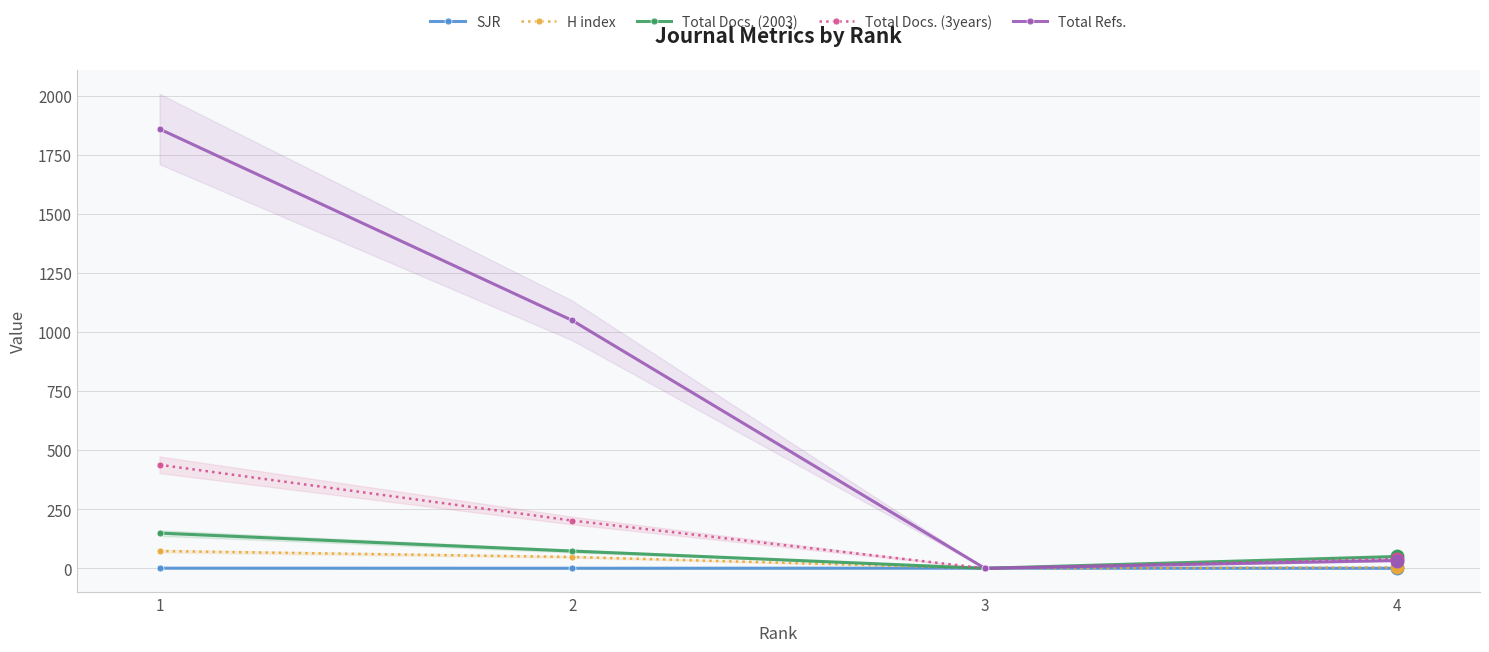

Which series has the largest total across all categories?

Total Refs.